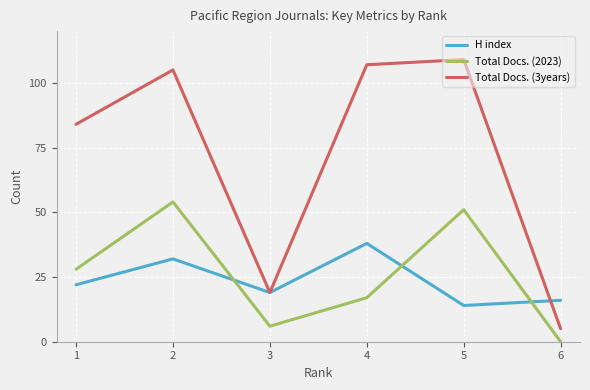

What are all the series names shown in the legend?

H index, Total Docs. (2023), Total Docs. (3years)